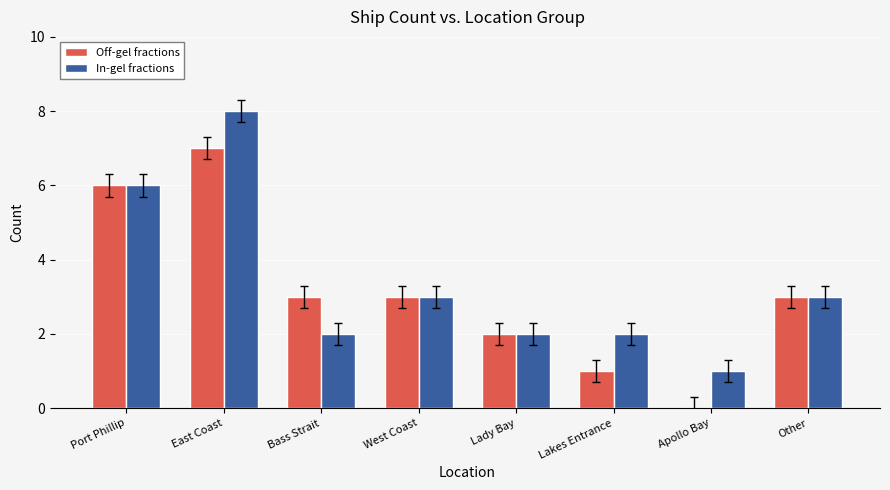

What value does the Off-gel fractions series have at Bass Strait?

3